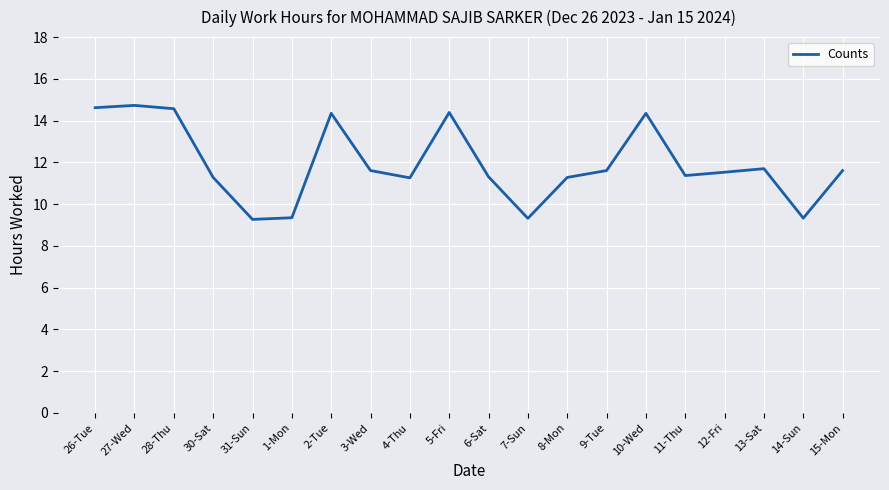

What is the difference between the values at 2-Tue and 7-Sun?

5.0